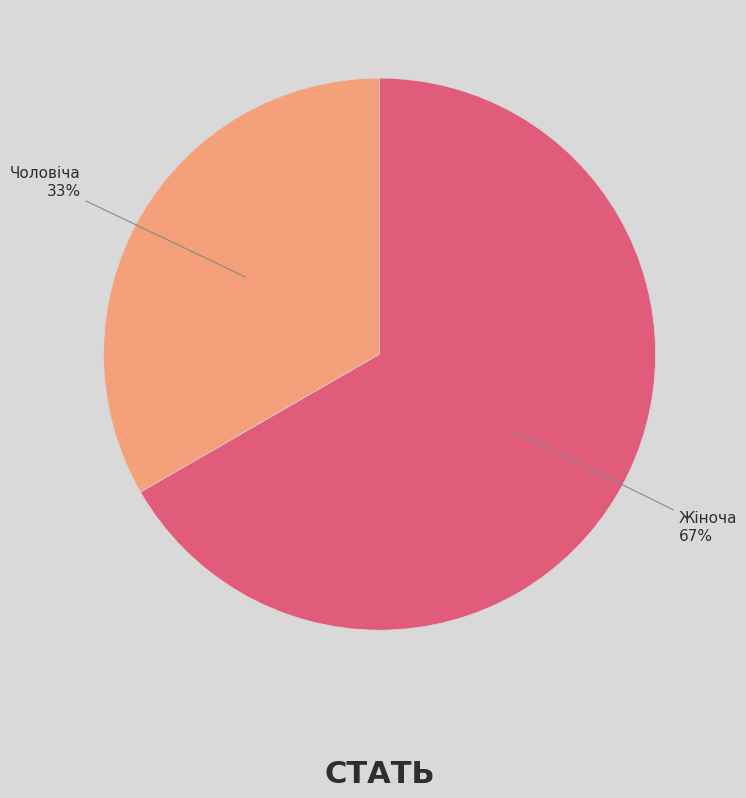

Is the sum of Чоловіча and Жіноча greater than half?

Yes